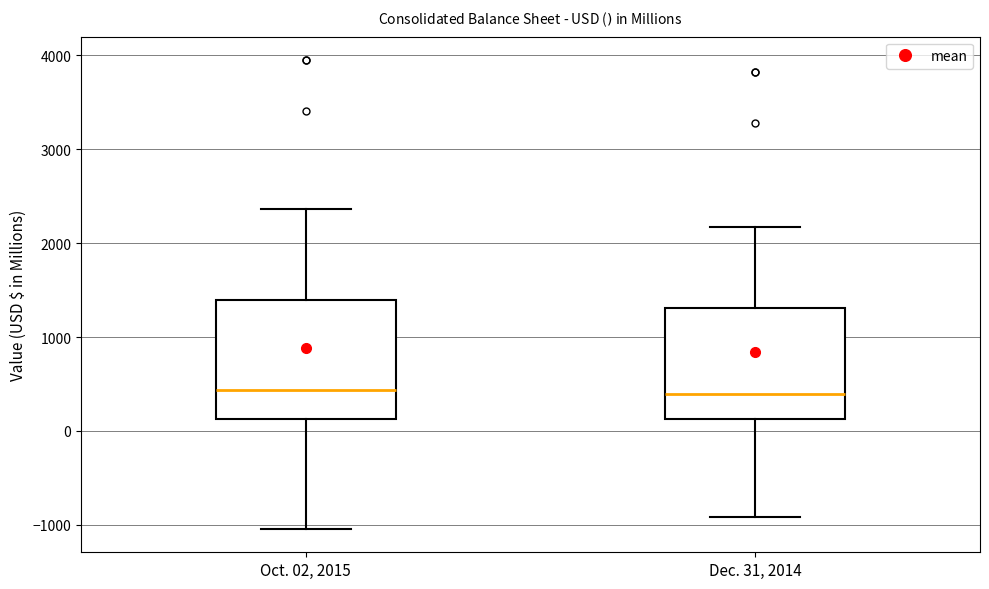

Reading left to right, transcribe this box plot: for each box, give where its median line is, the range the box spans, and where its two whiskers end, as read against the y-axis. The values are not printed on the chart, so give them approximately, as read against the axis.

Oct. 02, 2015: median 400, box 100 to 1400, whiskers -1000 to 2400
Dec. 31, 2014: median 400, box 100 to 1300, whiskers -900 to 2200